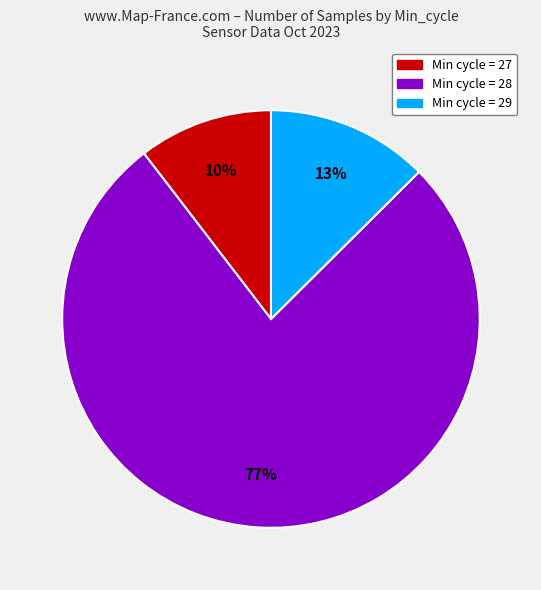

To the nearest percent, what is the average slice percentage?

33%